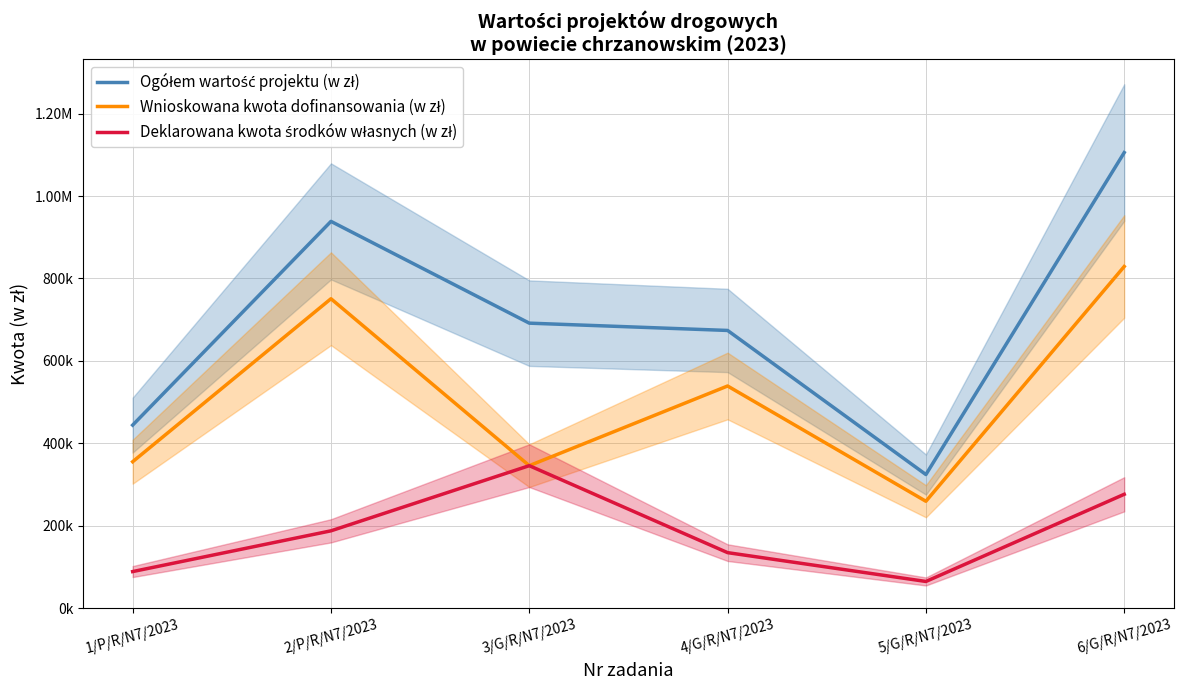

Is the value of Deklarowana kwota środków własnych (w zł) at 1/P/R/N7/2023 greater than the value of Ogółem wartość projektu (w zł) at 3/G/R/N7/2023?

No